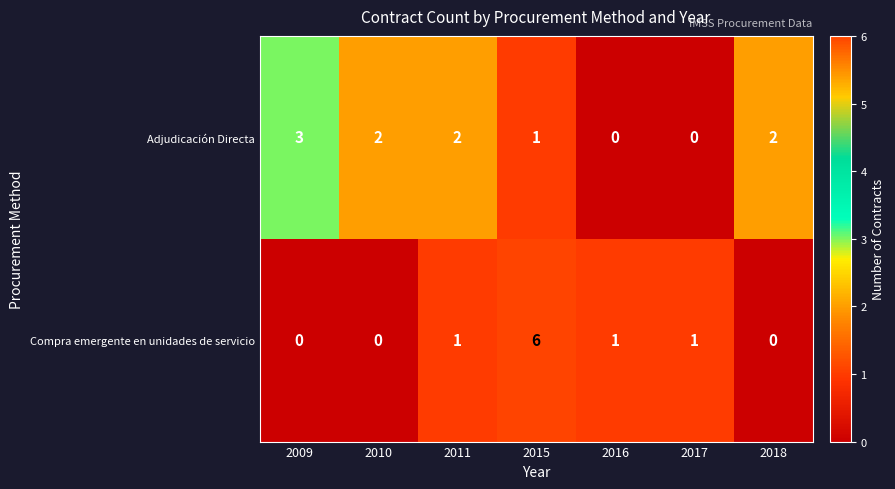

Is it true that Compra emergente en unidades de servicio equals 1 at 2011?

True